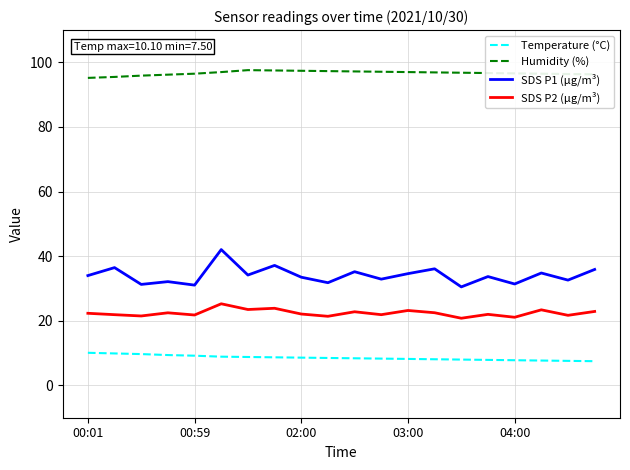

What is the difference between the maximum and minimum values in the Humidity (%) series?

2.4